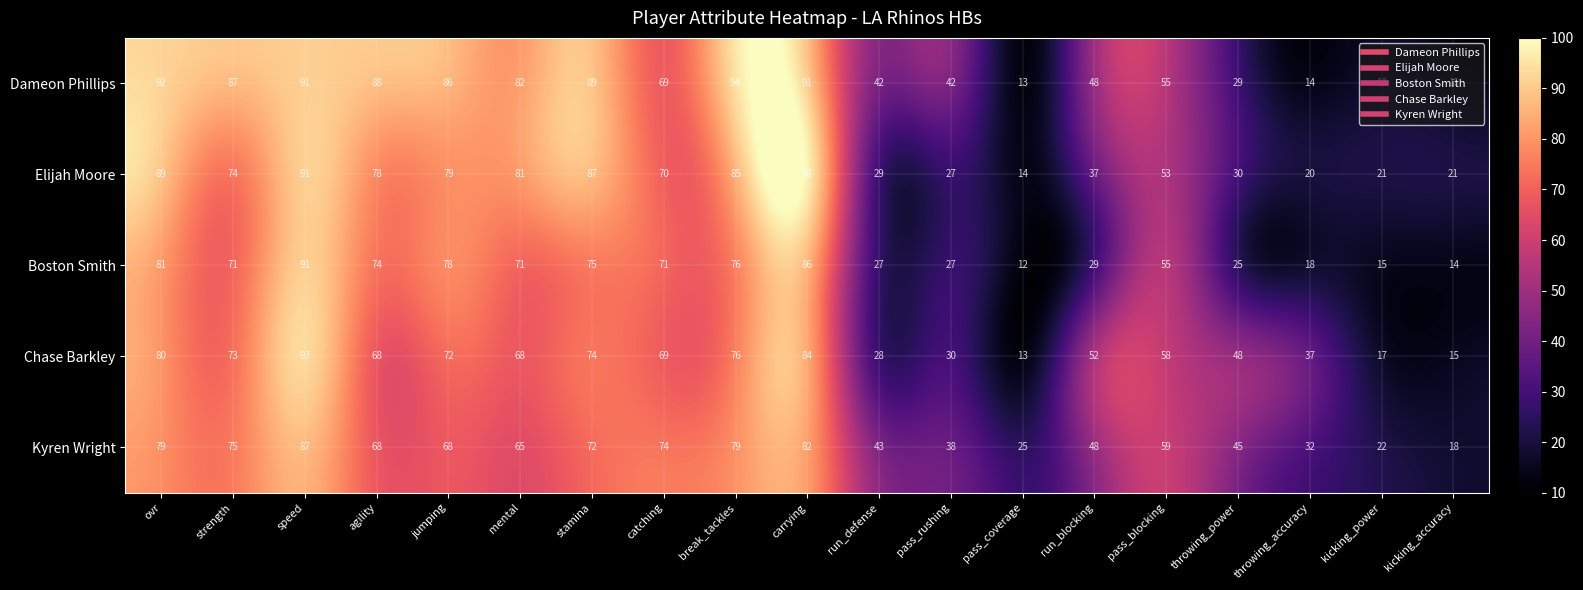

What is the difference between the highest and lowest values at pass_blocking?

6